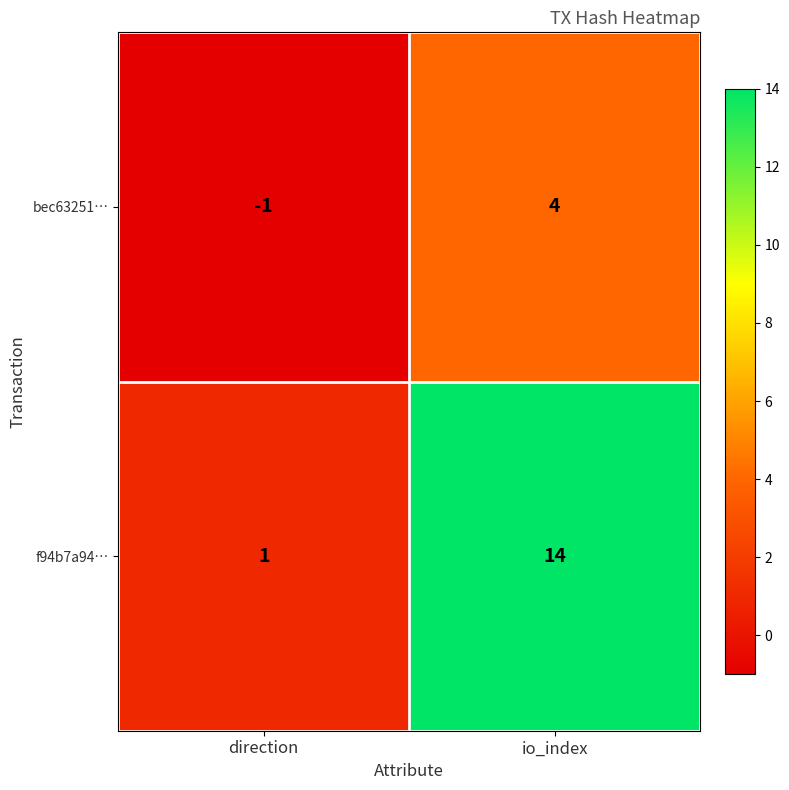

Which series has the largest total across all categories?

f94b7a94…